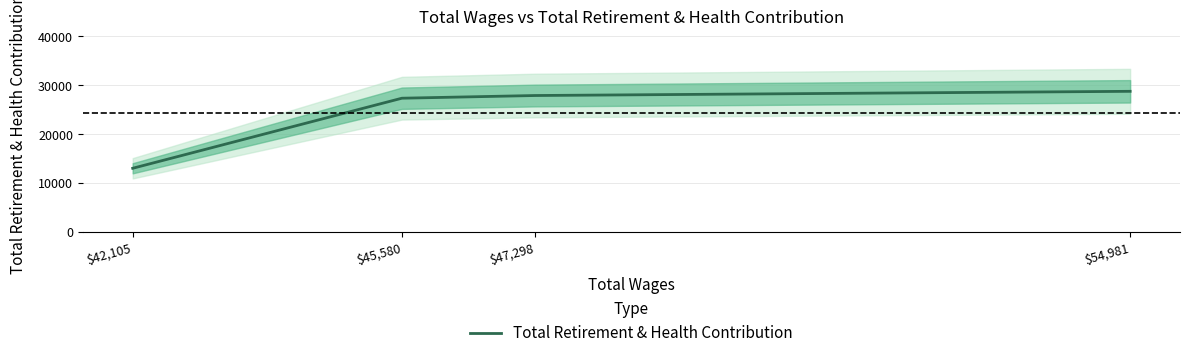

What is the ratio of the value at $47,298 to the value at $45,580?

1.0